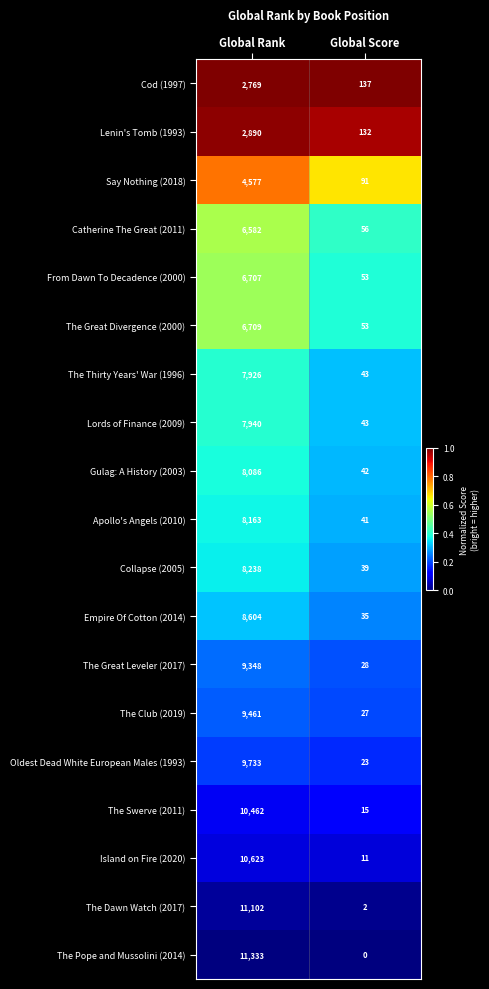

Rank the series by their maximum value, from lowest to highest.

Cod (1997), Lenin's Tomb (1993), Say Nothing (2018), Catherine The Great (2011), From Dawn To Decadence (2000), The Great Divergence (2000), The Thirty Years' War (1996), Lords of Finance (2009), Gulag: A History (2003), Apollo's Angels (2010), Collapse (2005), Empire Of Cotton (2014), The Great Leveler (2017), The Club (2019), Oldest Dead White European Males (1993), The Swerve (2011), Island on Fire (2020), The Dawn Watch (2017), The Pope and Mussolini (2014)